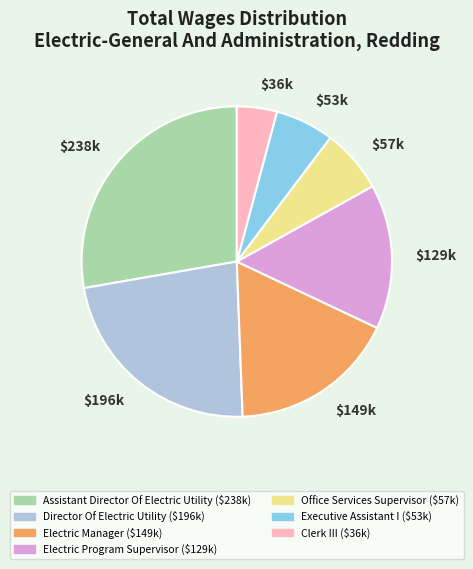

True or false: $196k accounts for 11% of the total.

False